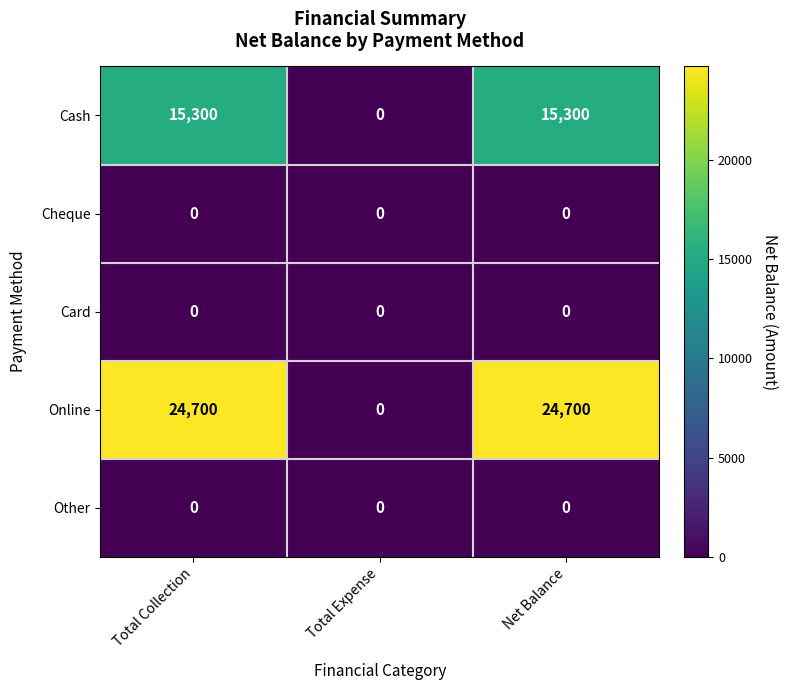

Reading left to right, what are all the values shown in this chart?

Cash: 15300	0	15300
Cheque: 0	0	0
Card: 0	0	0
Online: 24700	0	24700
Other: 0	0	0